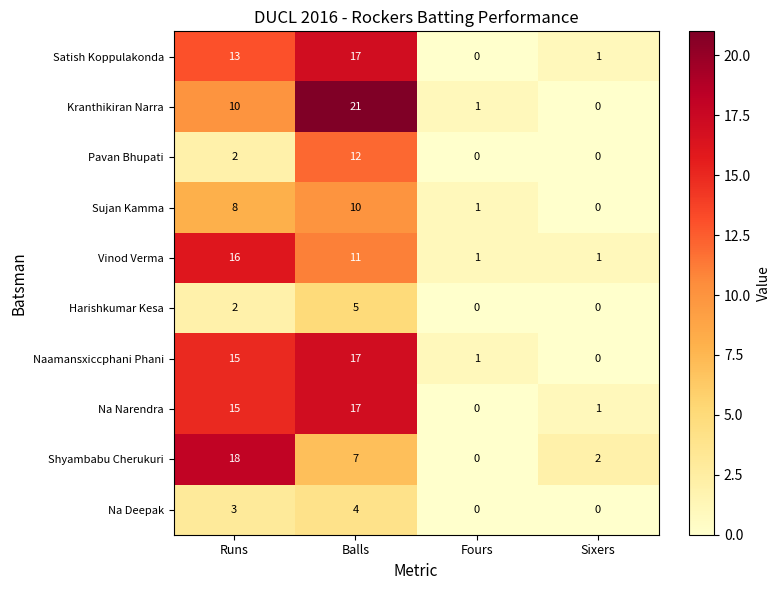

Which series has the largest range (max minus min)?

Kranthikiran Narra